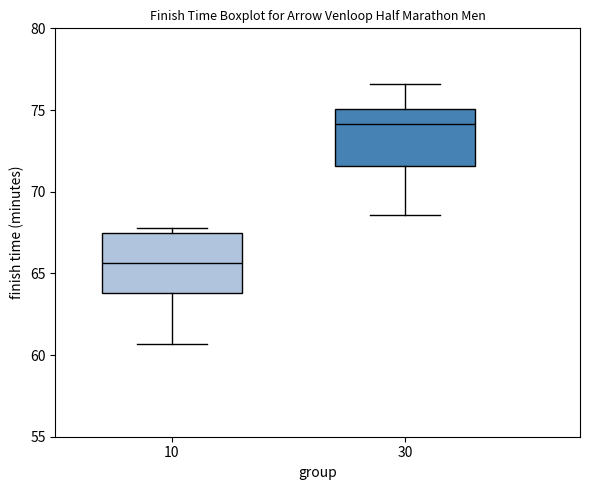

Reading left to right, transcribe this box plot: for each box, give where its median line is, the range the box spans, and where its two whiskers end, as read against the y-axis. The values are not printed on the chart, so give them approximately, as read against the axis.

10: median 65.5, box 64.0 to 67.5, whiskers 60.5 to 68.0
30: median 74.0, box 71.5 to 75.0, whiskers 68.5 to 76.5